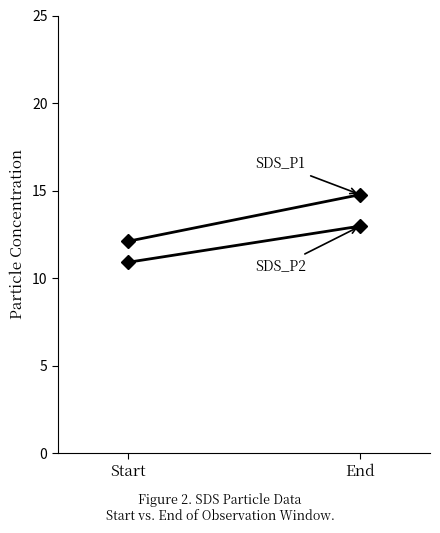

What position from the right is End?

1